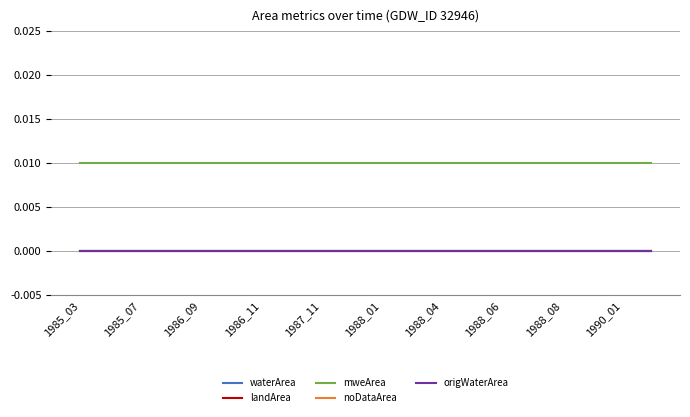

Which series has the largest total across all categories?

mweArea